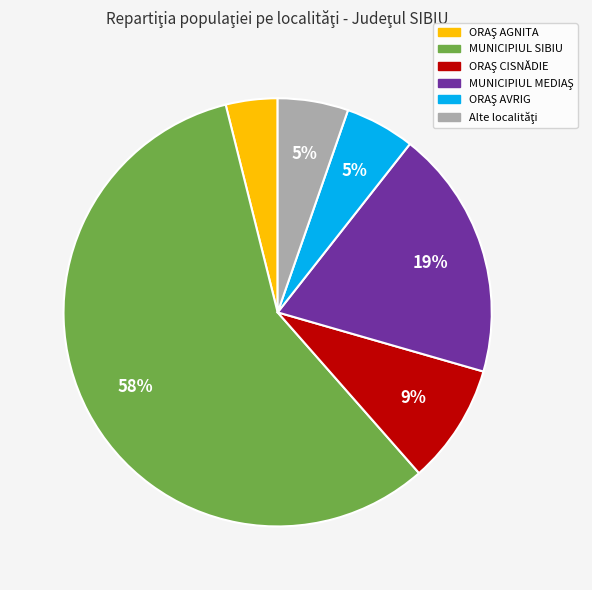

How many segments does this pie chart have?

6